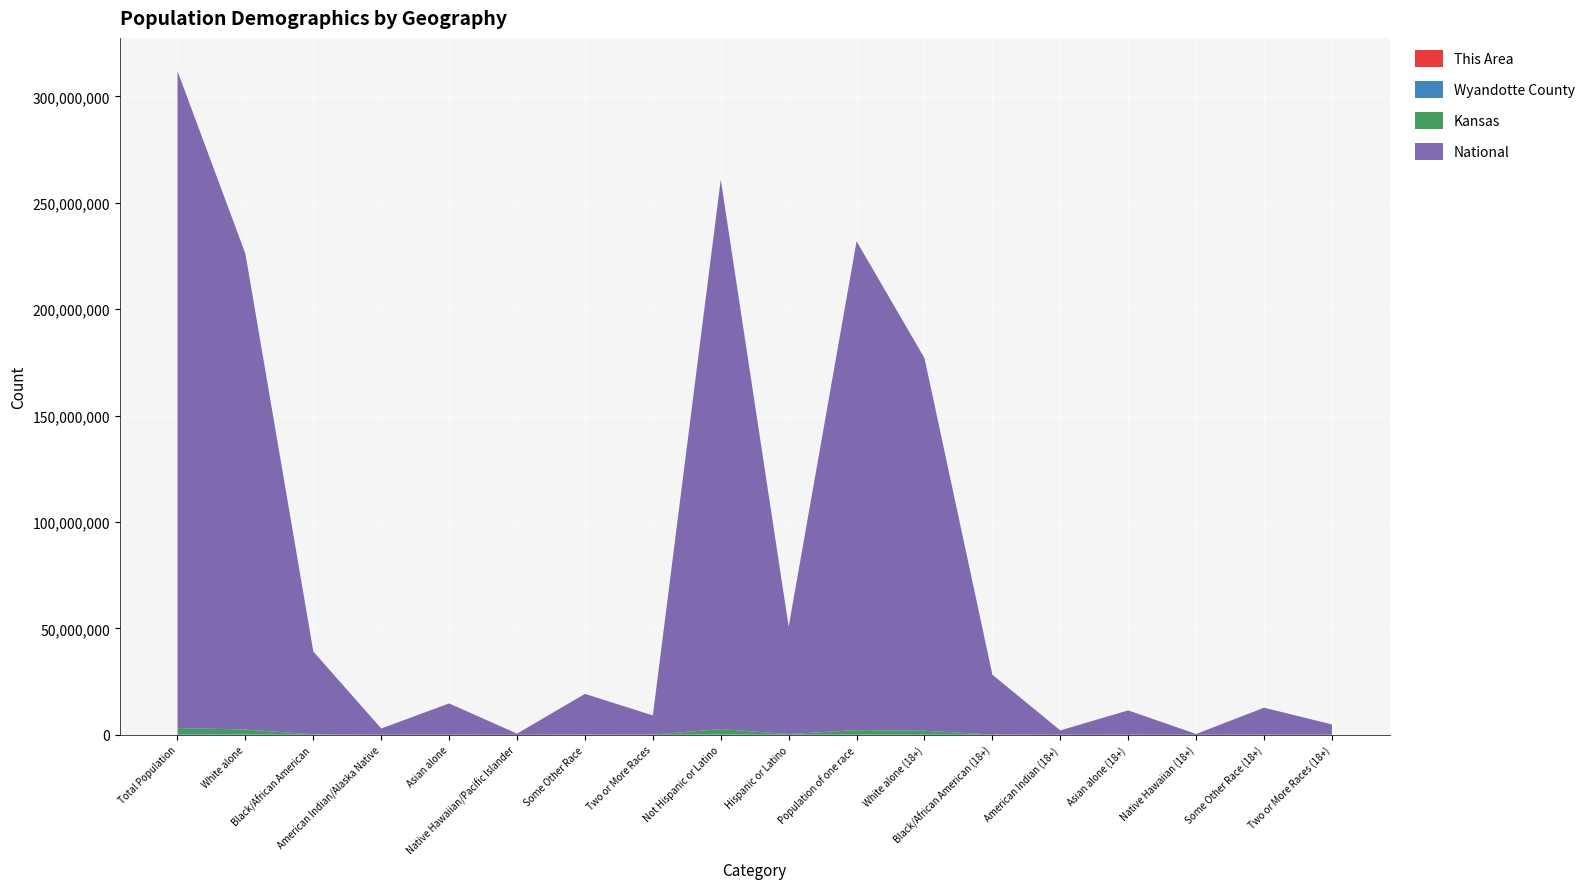

Reading right to left, transcribe all the data shown in this chart.

This Area: 101	223	5	26	51	276	4690	5271	790	6518	240	363	7	35	68	398	6197	7
Wyandotte County: 2839	12481	104	2649	915	27963	66119	110231	41633	115872	5905	20378	169	3958	1297	39742	86056	308157
Kansas: 38950	69206	1550	50410	19998	118677	1827388	2087229	300042	2553076	85933	110127	2238	67762	28150	167864	2391044	2853118
National: 4840677	12651574	382409	11422616	2043876	28088003	175134916	229723394	50477594	258267944	9009073	19107368	540013	14674252	2932248	38929319	223553265	308745538